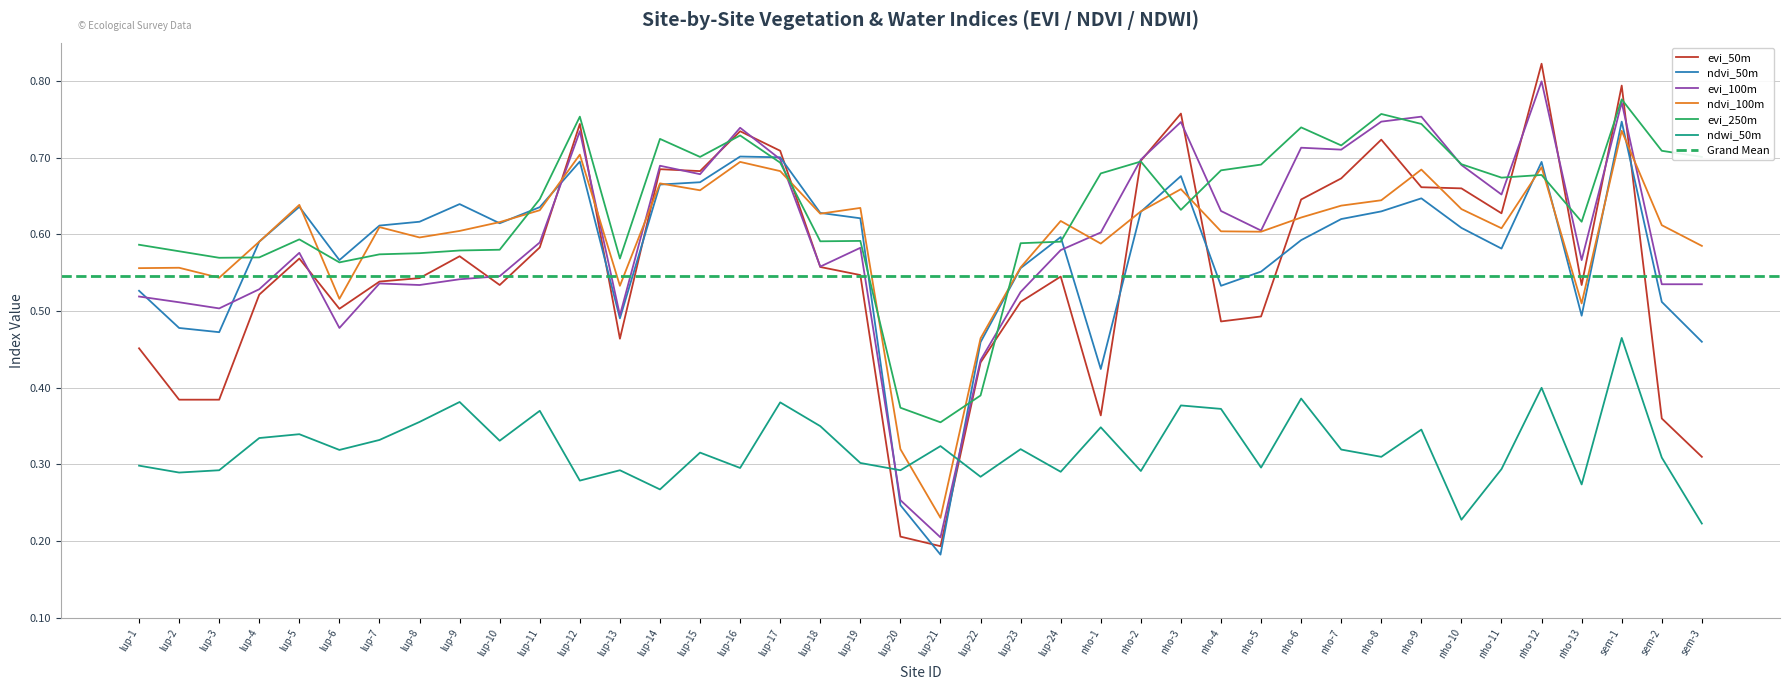

Reading right to left, transcribe all the data shown in this chart.

evi_50m: sem-3=0.3	sem-2=0.4	sem-1=0.8	nho-13=0.5	nho-12=0.8	nho-11=0.6	nho-10=0.7	nho-9=0.7	nho-8=0.7	nho-7=0.7	nho-6=0.6	nho-5=0.5	nho-4=0.5	nho-3=0.8	nho-2=0.7	nho-1=0.4	lup-24=0.5	lup-23=0.5	lup-22=0.4	lup-21=0.2	lup-20=0.2	lup-19=0.5	lup-18=0.6	lup-17=0.7	lup-16=0.7	lup-15=0.7	lup-14=0.7	lup-13=0.5	lup-12=0.7	lup-11=0.6	lup-10=0.5	lup-9=0.6	lup-8=0.5	lup-7=0.5	lup-6=0.5	lup-5=0.6	lup-4=0.5	lup-3=0.4	lup-2=0.4	lup-1=0.5
ndvi_50m: sem-3=0.5	sem-2=0.5	sem-1=0.7	nho-13=0.5	nho-12=0.7	nho-11=0.6	nho-10=0.6	nho-9=0.6	nho-8=0.6	nho-7=0.6	nho-6=0.6	nho-5=0.6	nho-4=0.5	nho-3=0.7	nho-2=0.6	nho-1=0.4	lup-24=0.6	lup-23=0.6	lup-22=0.5	lup-21=0.2	lup-20=0.2	lup-19=0.6	lup-18=0.6	lup-17=0.7	lup-16=0.7	lup-15=0.7	lup-14=0.7	lup-13=0.5	lup-12=0.7	lup-11=0.6	lup-10=0.6	lup-9=0.6	lup-8=0.6	lup-7=0.6	lup-6=0.6	lup-5=0.6	lup-4=0.6	lup-3=0.5	lup-2=0.5	lup-1=0.5
evi_100m: sem-3=0.5	sem-2=0.5	sem-1=0.8	nho-13=0.6	nho-12=0.8	nho-11=0.7	nho-10=0.7	nho-9=0.8	nho-8=0.7	nho-7=0.7	nho-6=0.7	nho-5=0.6	nho-4=0.6	nho-3=0.7	nho-2=0.7	nho-1=0.6	lup-24=0.6	lup-23=0.5	lup-22=0.4	lup-21=0.2	lup-20=0.3	lup-19=0.6	lup-18=0.6	lup-17=0.7	lup-16=0.7	lup-15=0.7	lup-14=0.7	lup-13=0.5	lup-12=0.7	lup-11=0.6	lup-10=0.5	lup-9=0.5	lup-8=0.5	lup-7=0.5	lup-6=0.5	lup-5=0.6	lup-4=0.5	lup-3=0.5	lup-2=0.5	lup-1=0.5
ndvi_100m: sem-3=0.6	sem-2=0.6	sem-1=0.7	nho-13=0.5	nho-12=0.7	nho-11=0.6	nho-10=0.6	nho-9=0.7	nho-8=0.6	nho-7=0.6	nho-6=0.6	nho-5=0.6	nho-4=0.6	nho-3=0.7	nho-2=0.6	nho-1=0.6	lup-24=0.6	lup-23=0.6	lup-22=0.5	lup-21=0.2	lup-20=0.3	lup-19=0.6	lup-18=0.6	lup-17=0.7	lup-16=0.7	lup-15=0.7	lup-14=0.7	lup-13=0.5	lup-12=0.7	lup-11=0.6	lup-10=0.6	lup-9=0.6	lup-8=0.6	lup-7=0.6	lup-6=0.5	lup-5=0.6	lup-4=0.6	lup-3=0.5	lup-2=0.6	lup-1=0.6
evi_250m: sem-3=0.7	sem-2=0.7	sem-1=0.8	nho-13=0.6	nho-12=0.7	nho-11=0.7	nho-10=0.7	nho-9=0.7	nho-8=0.8	nho-7=0.7	nho-6=0.7	nho-5=0.7	nho-4=0.7	nho-3=0.6	nho-2=0.7	nho-1=0.7	lup-24=0.6	lup-23=0.6	lup-22=0.4	lup-21=0.4	lup-20=0.4	lup-19=0.6	lup-18=0.6	lup-17=0.7	lup-16=0.7	lup-15=0.7	lup-14=0.7	lup-13=0.6	lup-12=0.8	lup-11=0.6	lup-10=0.6	lup-9=0.6	lup-8=0.6	lup-7=0.6	lup-6=0.6	lup-5=0.6	lup-4=0.6	lup-3=0.6	lup-2=0.6	lup-1=0.6
ndwi_50m: sem-3=0.2	sem-2=0.3	sem-1=0.5	nho-13=0.3	nho-12=0.4	nho-11=0.3	nho-10=0.2	nho-9=0.3	nho-8=0.3	nho-7=0.3	nho-6=0.4	nho-5=0.3	nho-4=0.4	nho-3=0.4	nho-2=0.3	nho-1=0.3	lup-24=0.3	lup-23=0.3	lup-22=0.3	lup-21=0.3	lup-20=0.3	lup-19=0.3	lup-18=0.3	lup-17=0.4	lup-16=0.3	lup-15=0.3	lup-14=0.3	lup-13=0.3	lup-12=0.3	lup-11=0.4	lup-10=0.3	lup-9=0.4	lup-8=0.4	lup-7=0.3	lup-6=0.3	lup-5=0.3	lup-4=0.3	lup-3=0.3	lup-2=0.3	lup-1=0.3